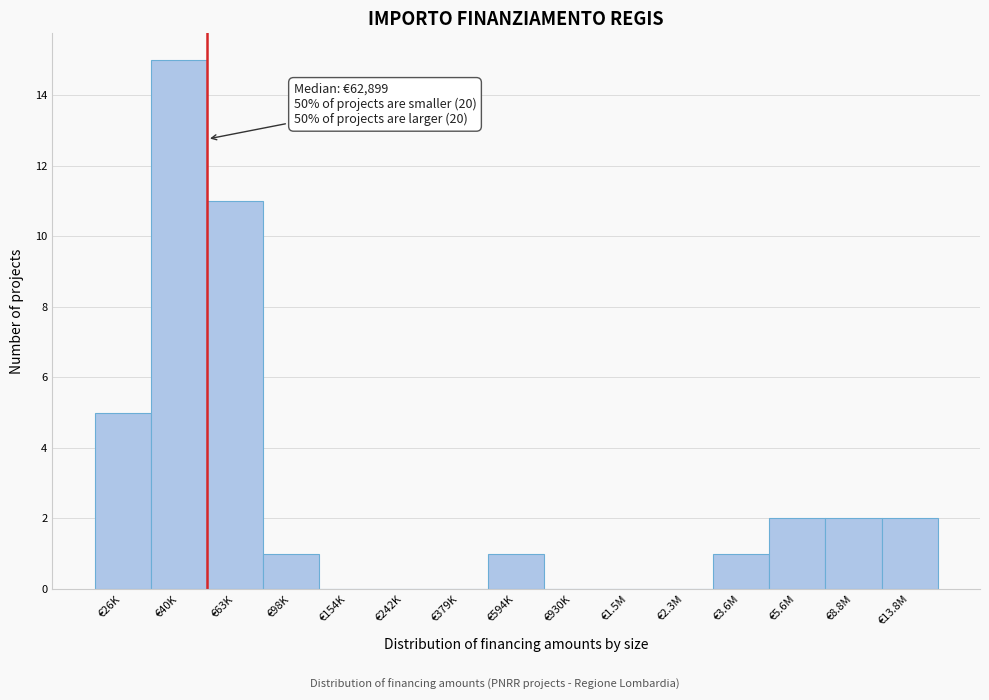

Reading right to left, list all the values displayed in this chart.

€13.8M=2	€8.8M=2	€5.6M=2	€3.6M=1	€2.3M=0	€1.5M=0	€930K=0	€594K=1	€379K=0	€242K=0	€154K=0	€98K=1	€63K=11	€40K=15	€26K=5